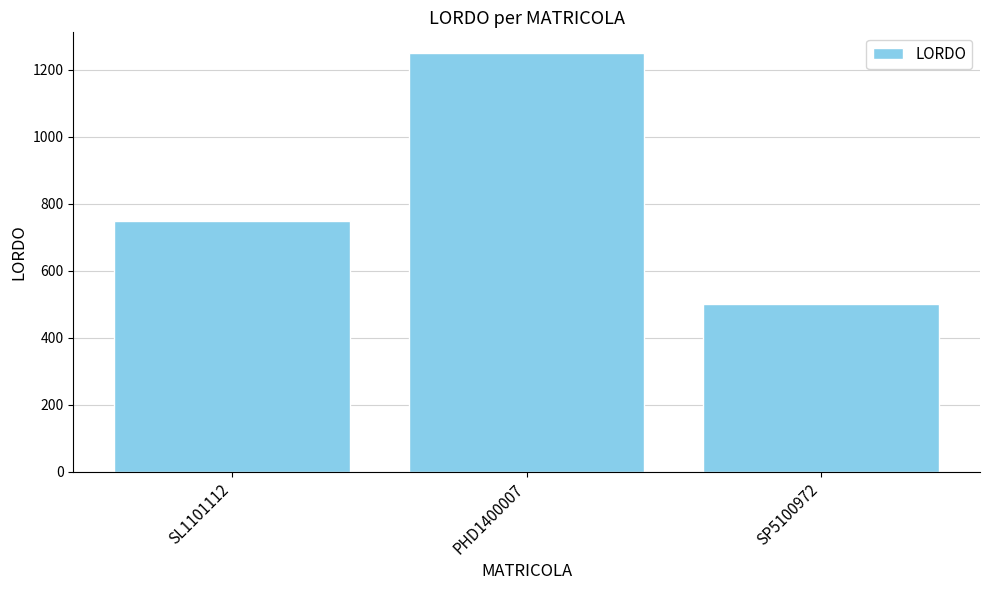

What is the value of the 1st bar from the left?

750